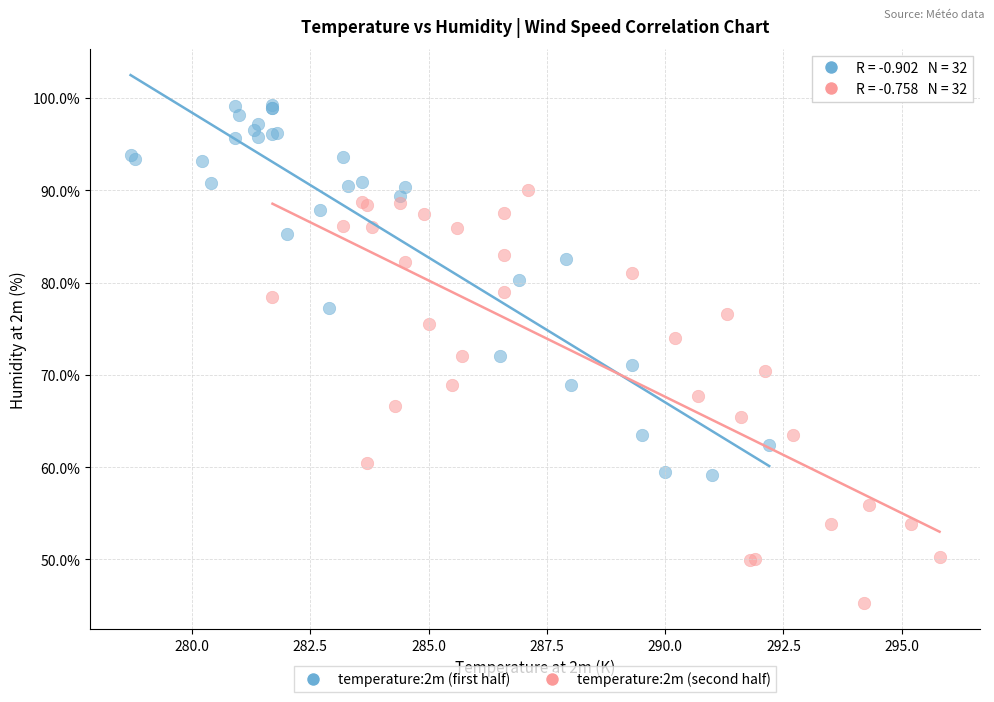

Which series reaches the maximum Y coordinate?

temperature:2m (first half)